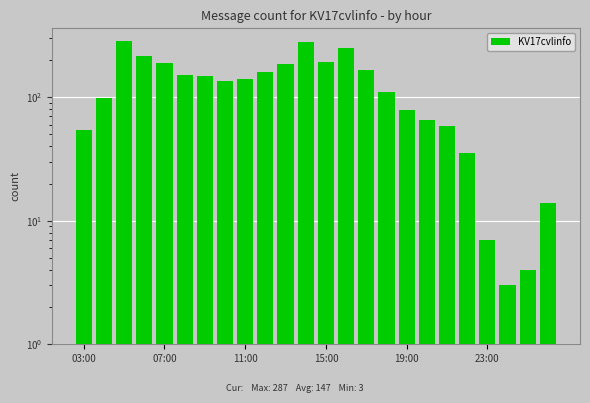

How many distinct data groups are displayed?

1